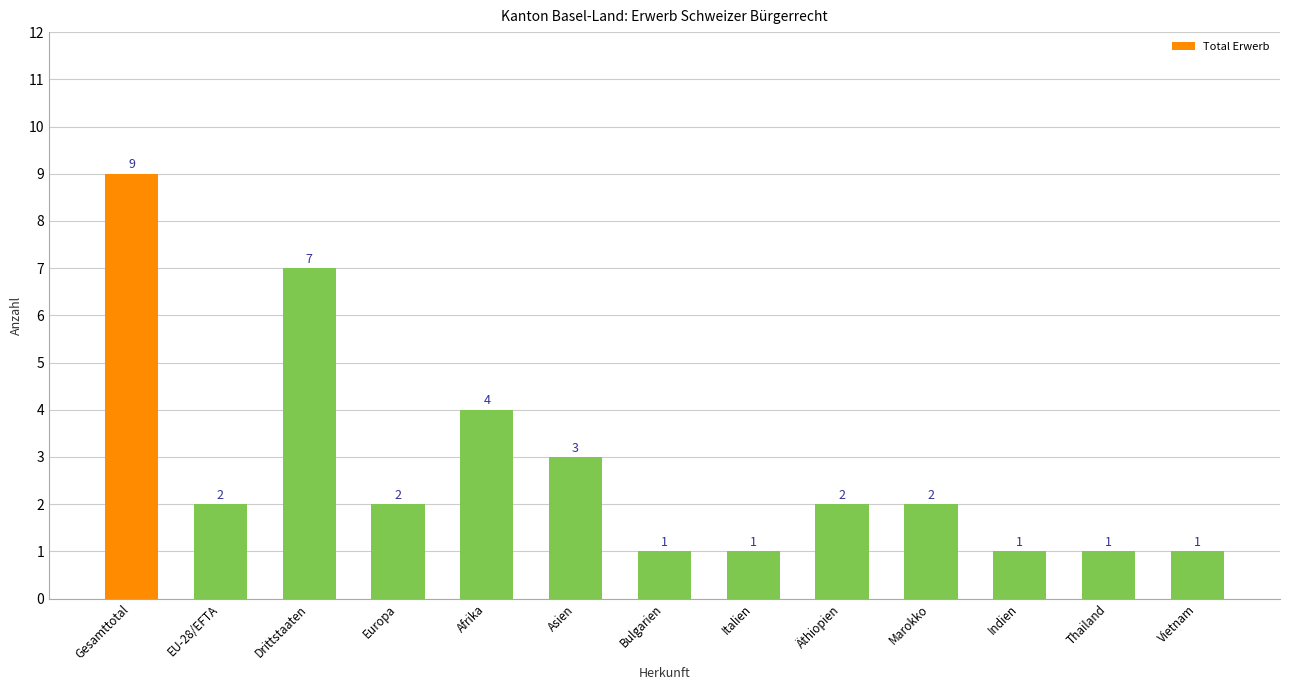

What is the difference between the maximum and minimum values?

8